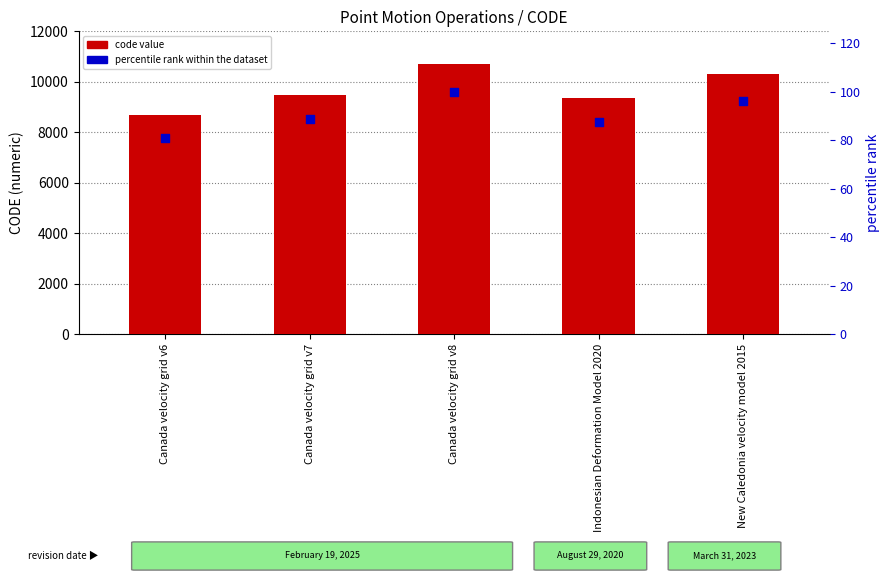

At how many categories does at least one series exceed 5342?

5